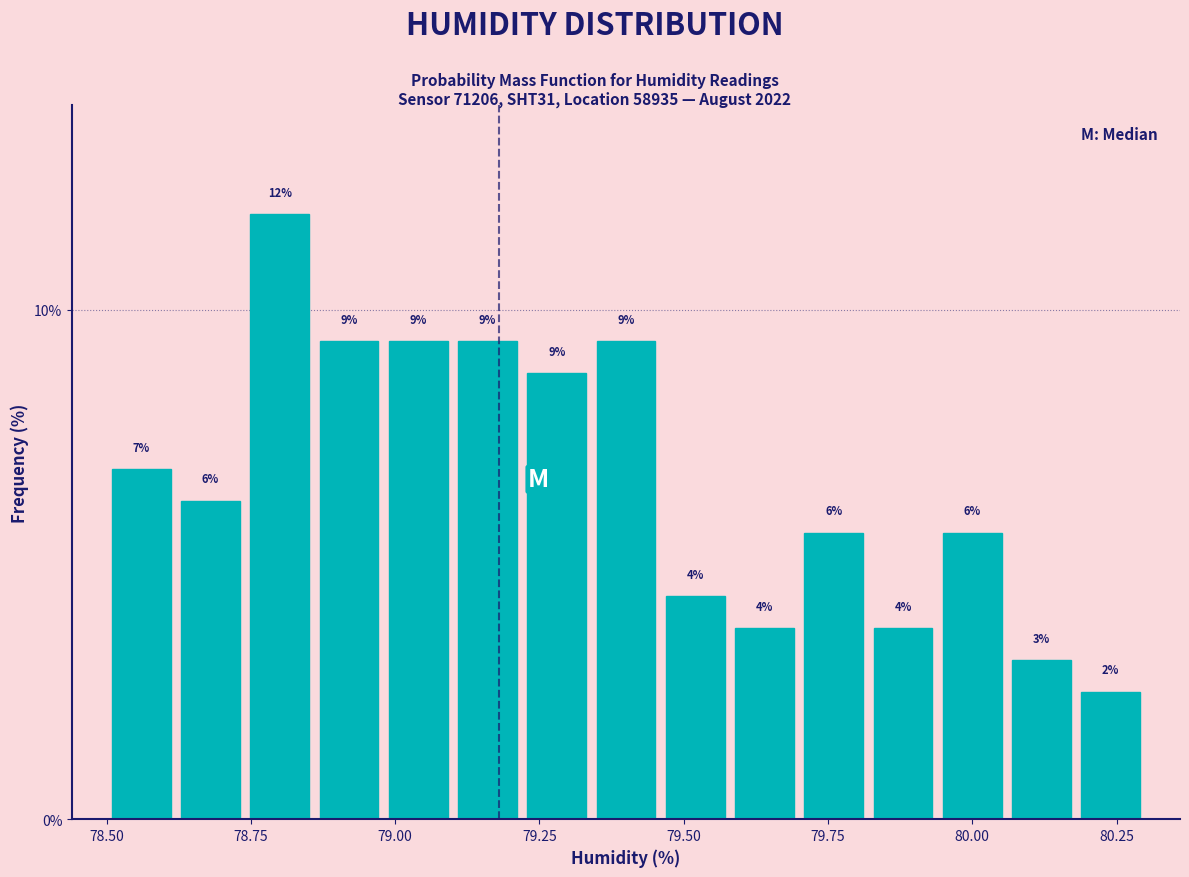

Read against the x-axis, roughly where is the centre of the tallest bar?

78.80